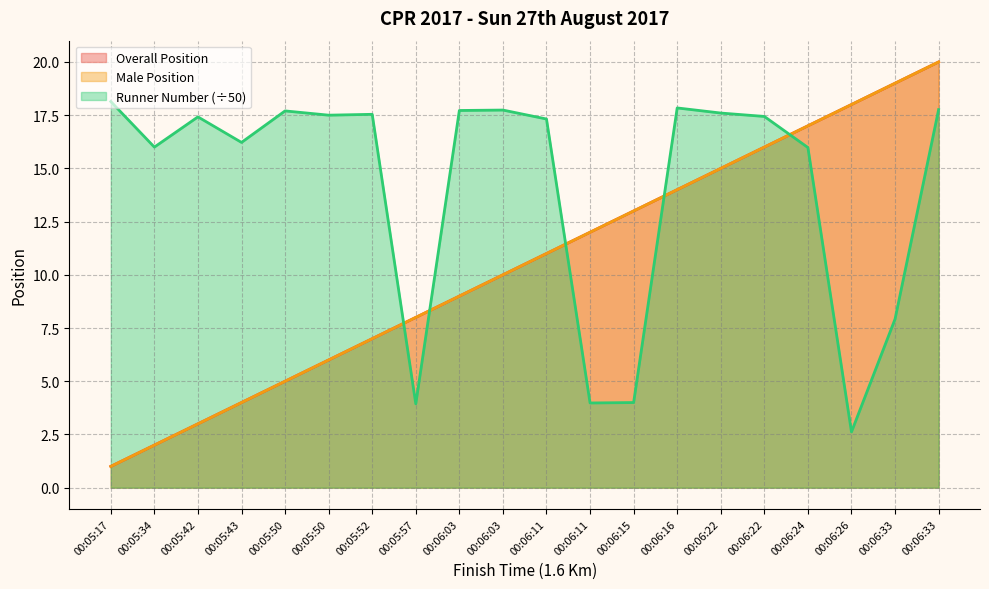

True or false: Runner Number has more than 2 interior local peaks.

True